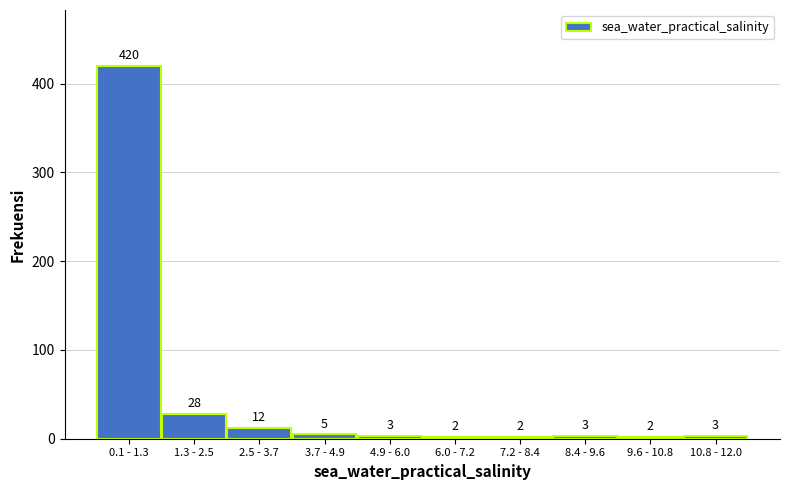

Reading left to right, transcribe all the data shown in this chart.

0.1 - 1.3=420	1.3 - 2.5=28	2.5 - 3.7=12	3.7 - 4.9=5	4.9 - 6.0=3	6.0 - 7.2=2	7.2 - 8.4=2	8.4 - 9.6=3	9.6 - 10.8=2	10.8 - 12.0=3